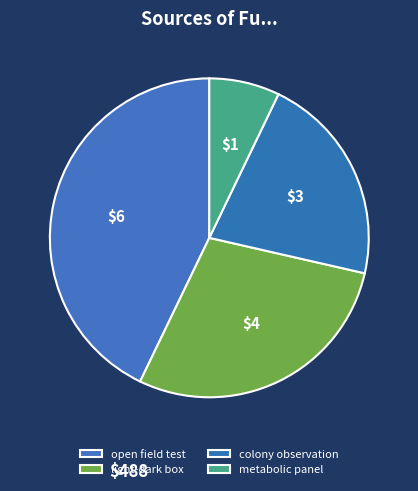

How many slices are in this pie chart?

4